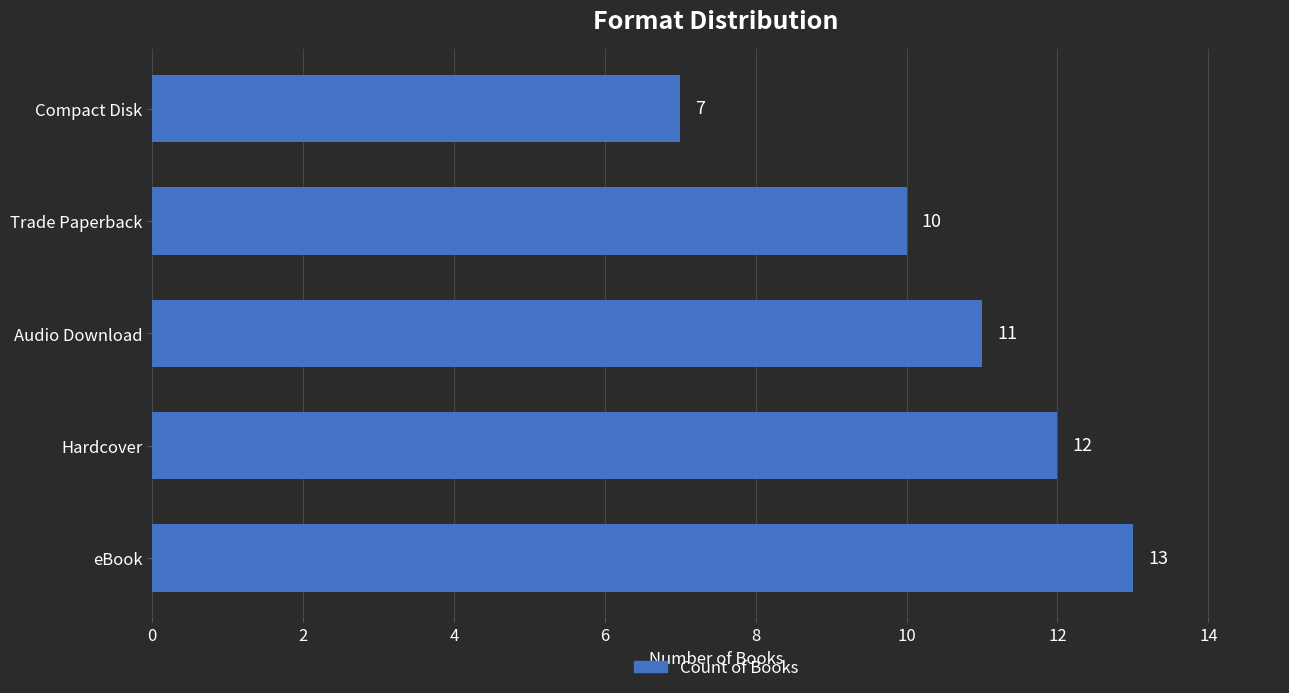

Rank the categories by value from lowest to highest.

Compact Disk, Trade Paperback, Audio Download, Hardcover, eBook